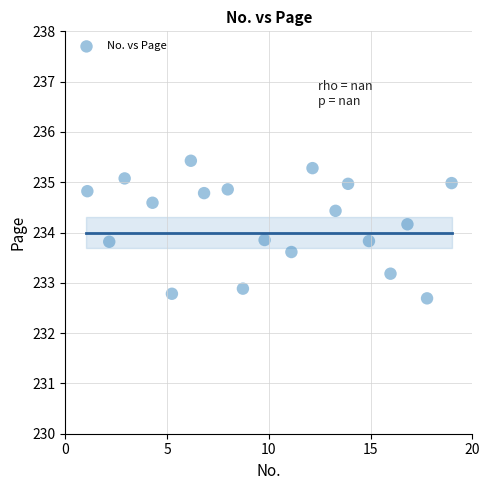

What is the range of Y values (max minus min)?

2.7